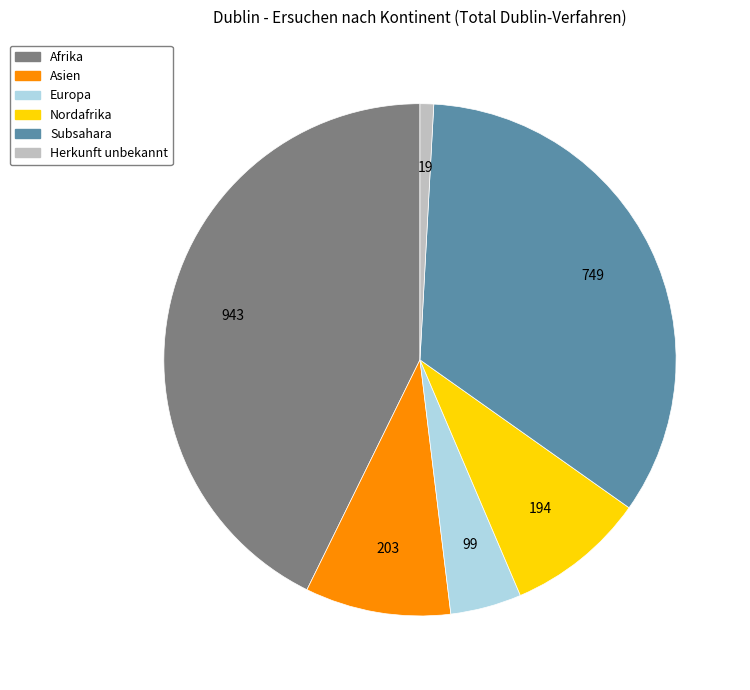

Is there any slice that represents more than half of the pie?

No